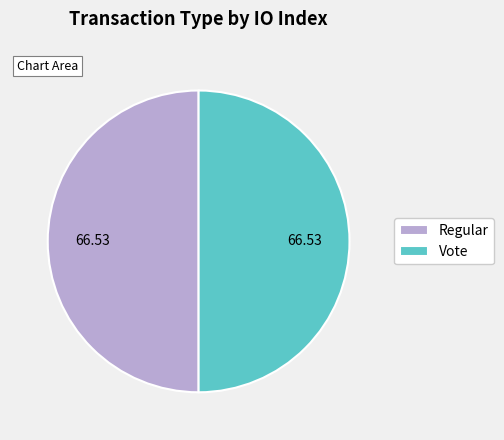

What is the ratio of the value at Vote to the value at Regular?

1.0